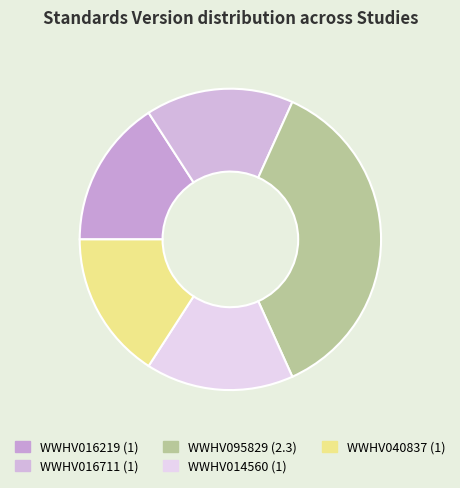

How many slices are in this pie chart?

5